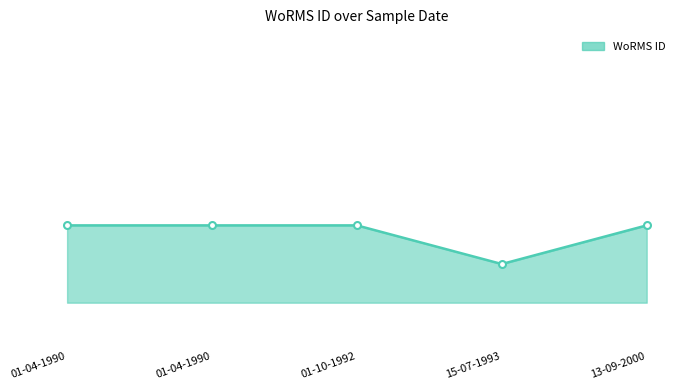

What is the average value?

345516